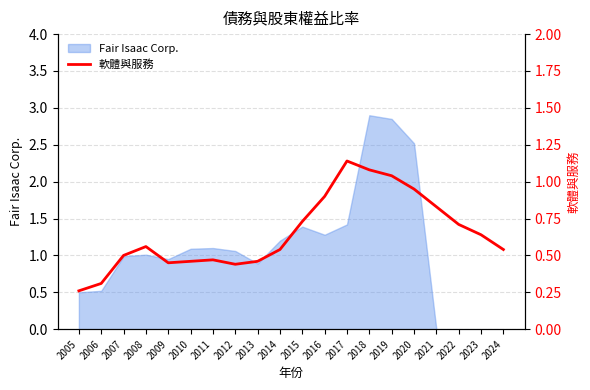

The value of Fair Isaac Corp. at 2006 is 0.5. True or false?

True